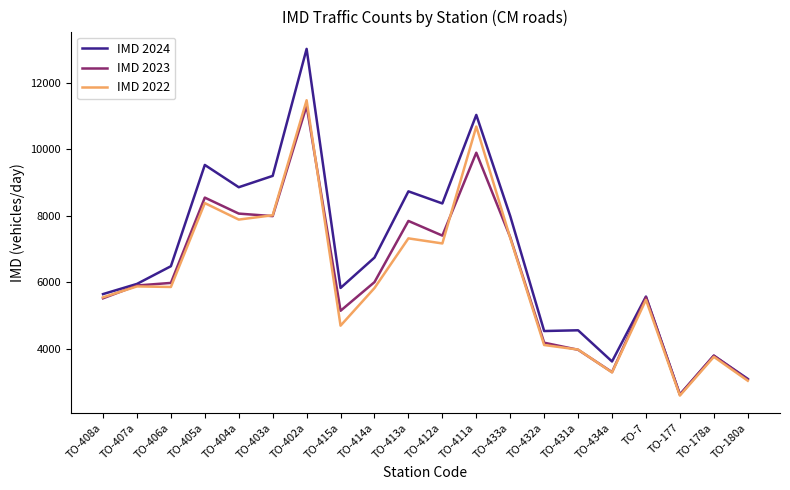

True or false: IMD 2024 has a value of 2048 at TO-7.

False